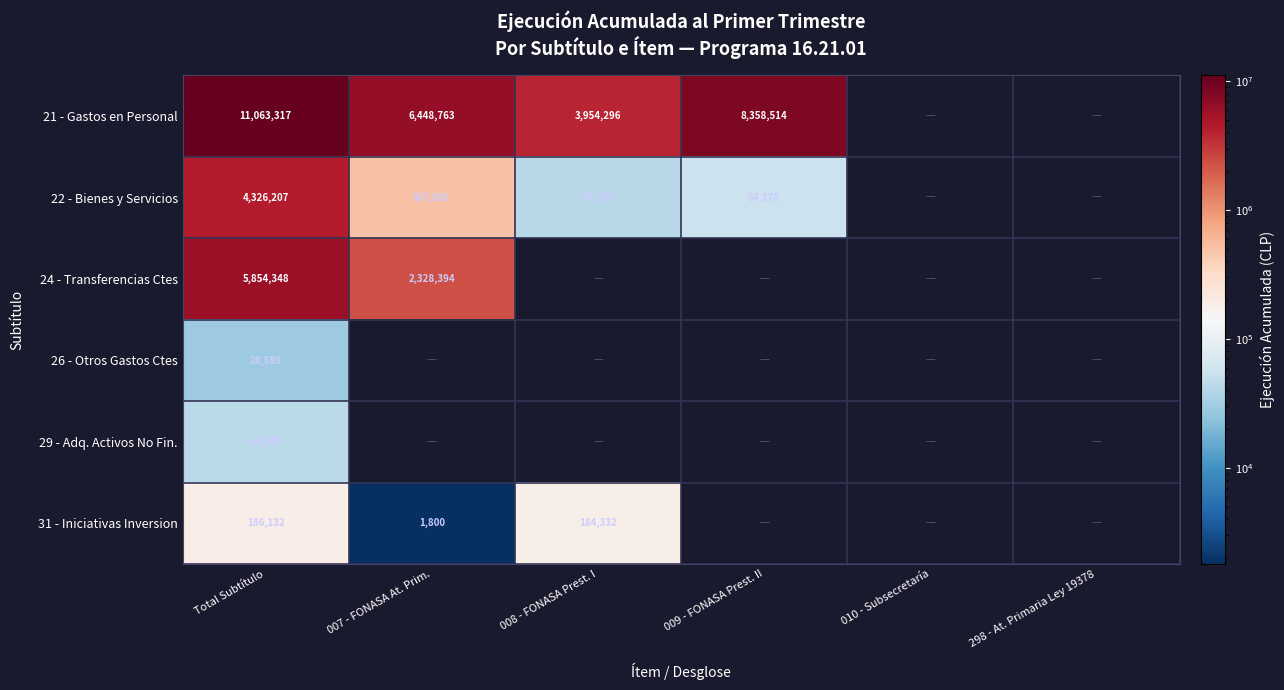

What is the spread (max minus min) of values at Total Subtítulo?

11034728